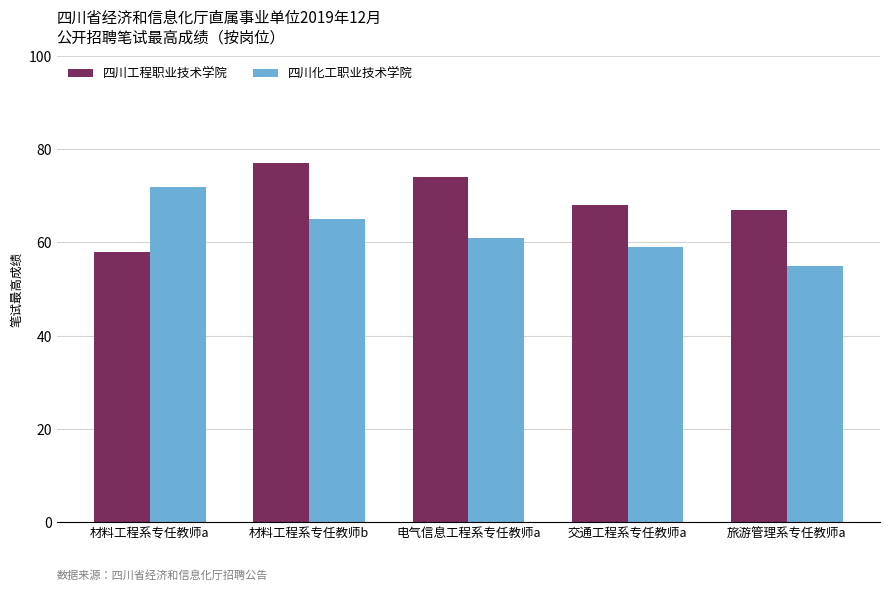

What is the label of the 2nd bar from the right?

交通工程系专任教师a